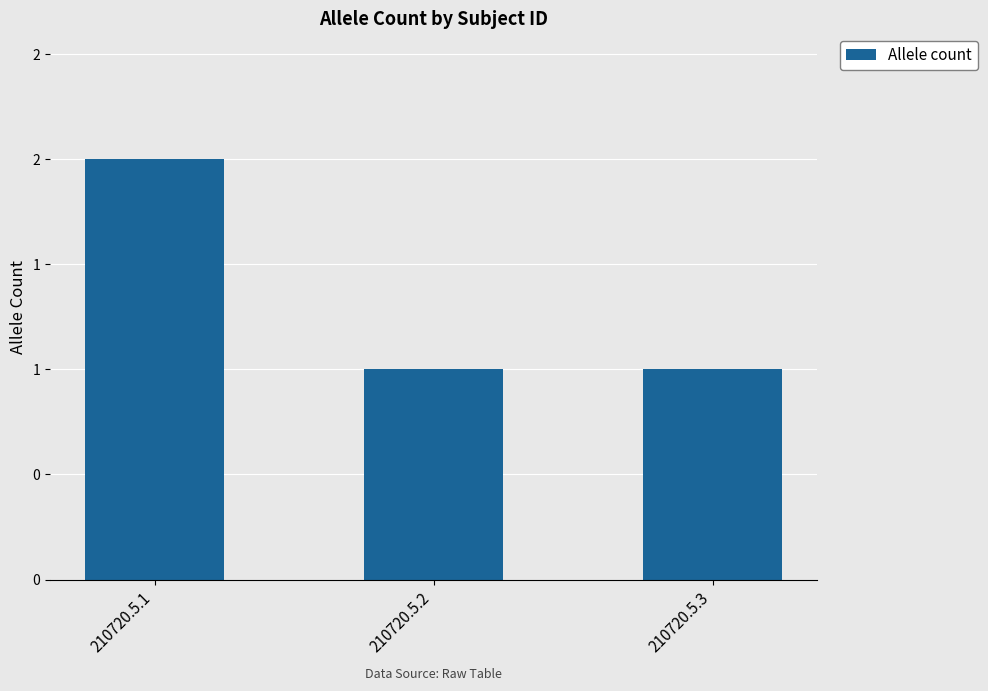

Are the bars horizontal?

No